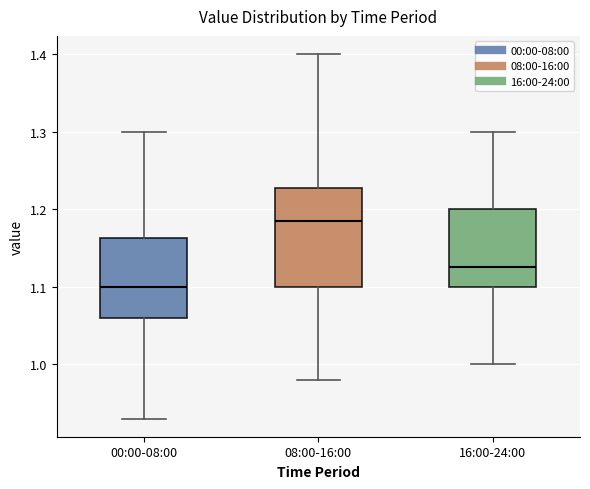

Reading left to right, transcribe this box plot: for each box, give where its median line is, the range the box spans, and where its two whiskers end, as read against the y-axis. The values are not printed on the chart, so give them approximately, as read against the axis.

00:00-08:00: median 1.10, box 1.06 to 1.16, whiskers 0.93 to 1.30
08:00-16:00: median 1.19, box 1.10 to 1.23, whiskers 0.98 to 1.40
16:00-24:00: median 1.13, box 1.10 to 1.20, whiskers 1.00 to 1.30